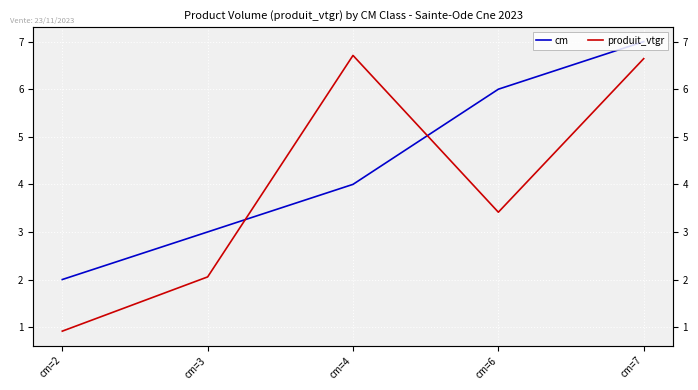

What are all the series names shown in the legend?

cm, produit_vtgr